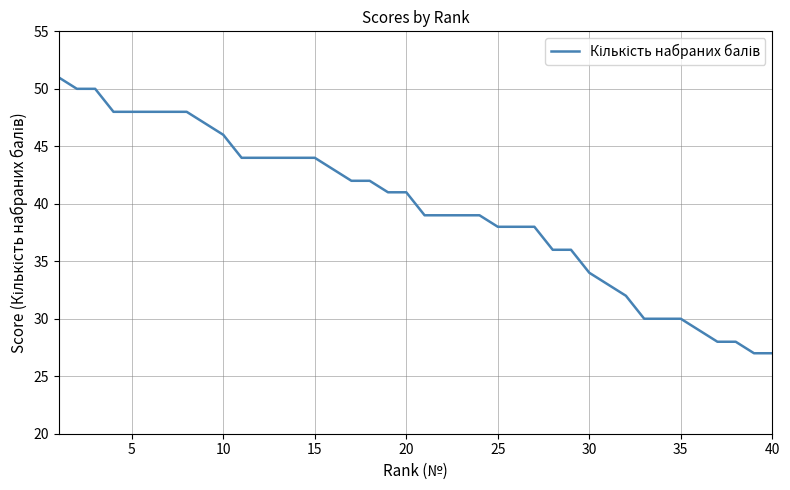

What is the minimum value shown in the chart?

27